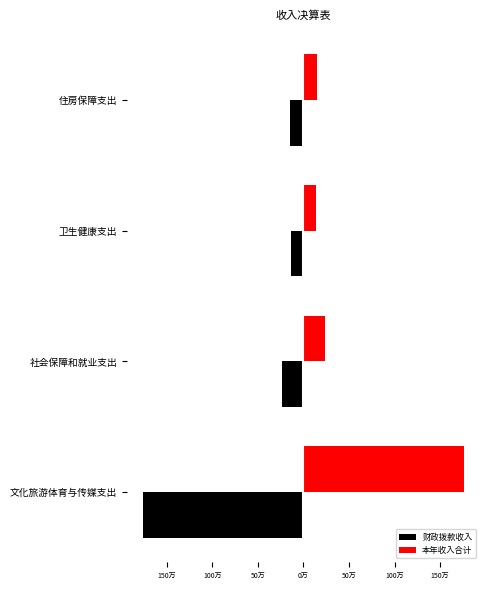

At how many categories does at least one series exceed 400582?

1